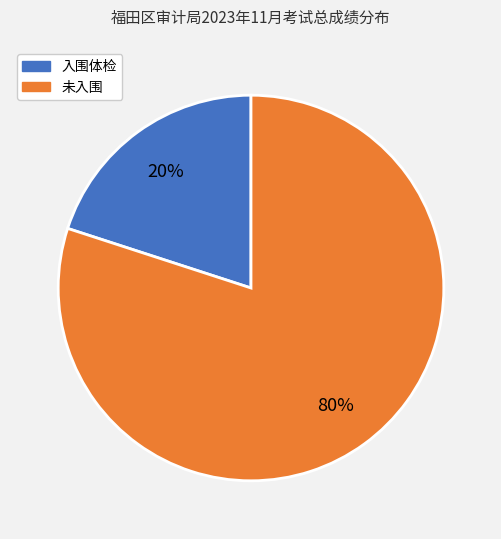

To the nearest percent, what is the difference between the largest and smallest slice percentages?

60%